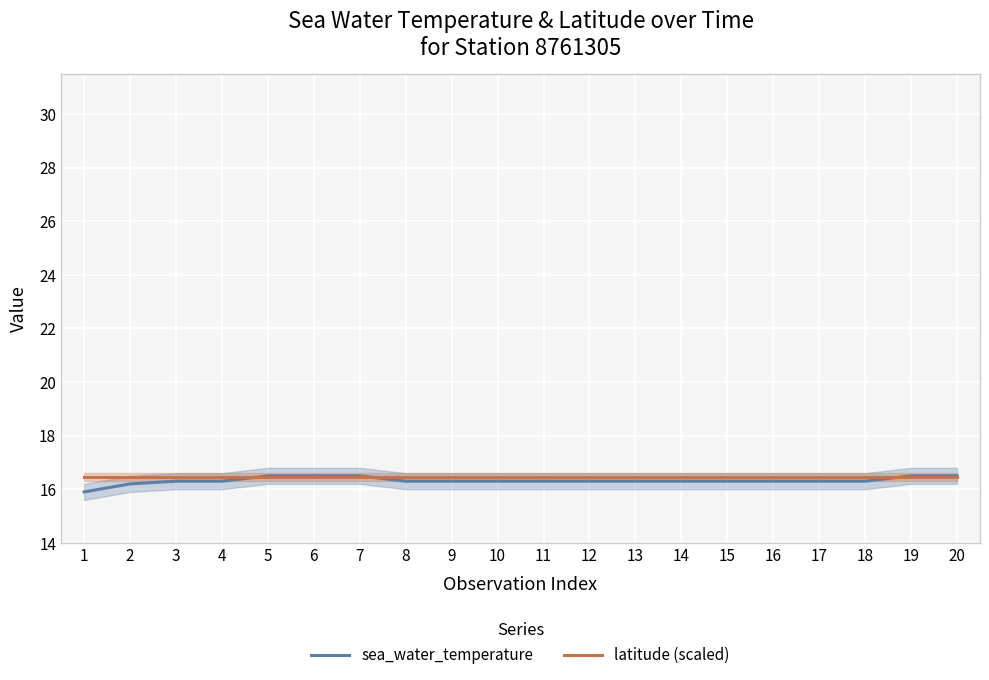

The value of latitude (scaled) at 4 is 16.5. True or false?

True